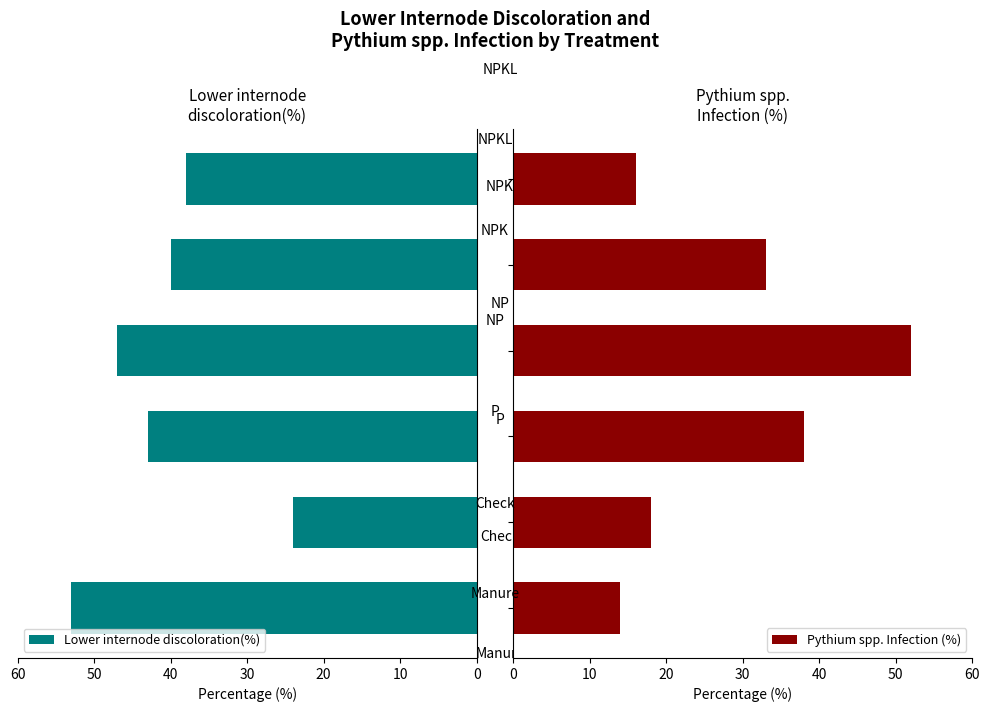

What is the sum of all Pythium spp. Infection (%) values?

171